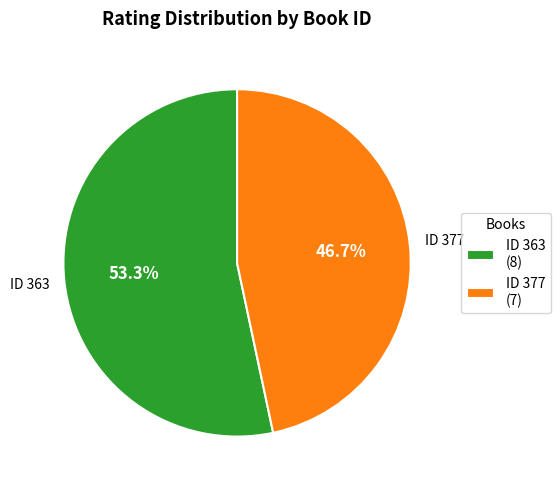

How much of the chart is everything except ID 377 (7)?

53.3%